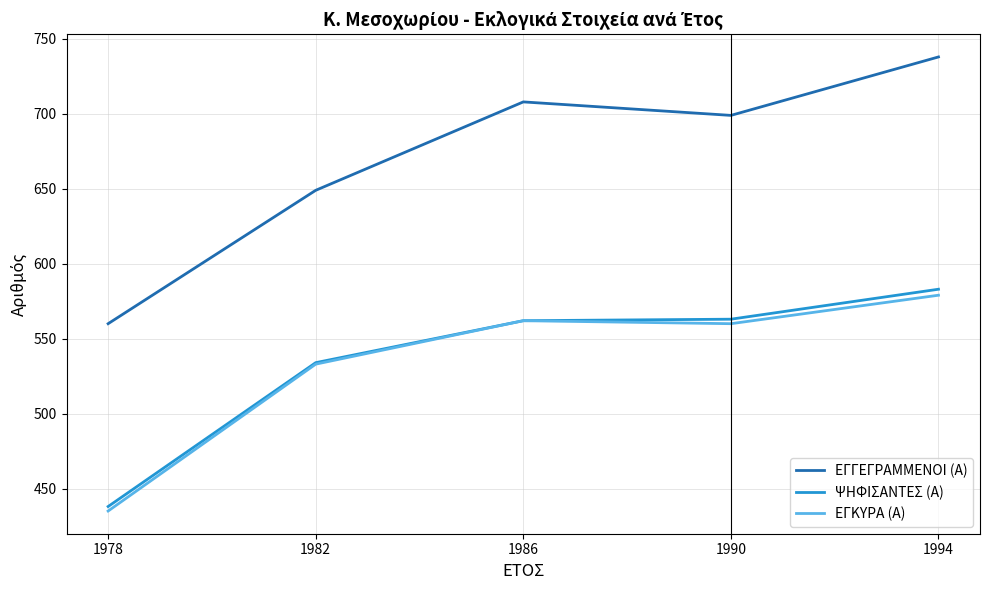

How many series are shown in this chart?

3